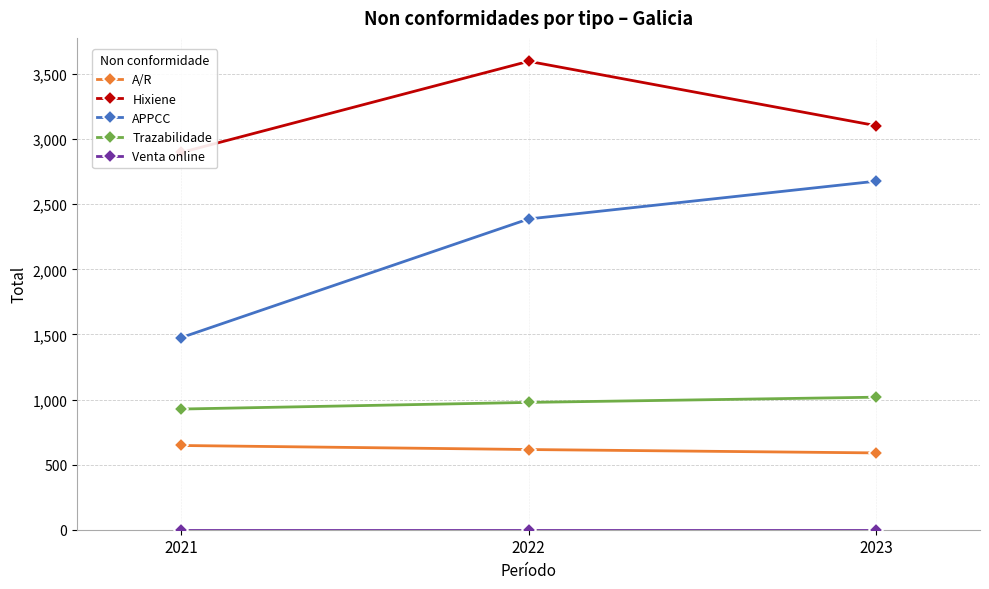

List the labels in order of Venta online value, smallest first.

2021, 2022, 2023